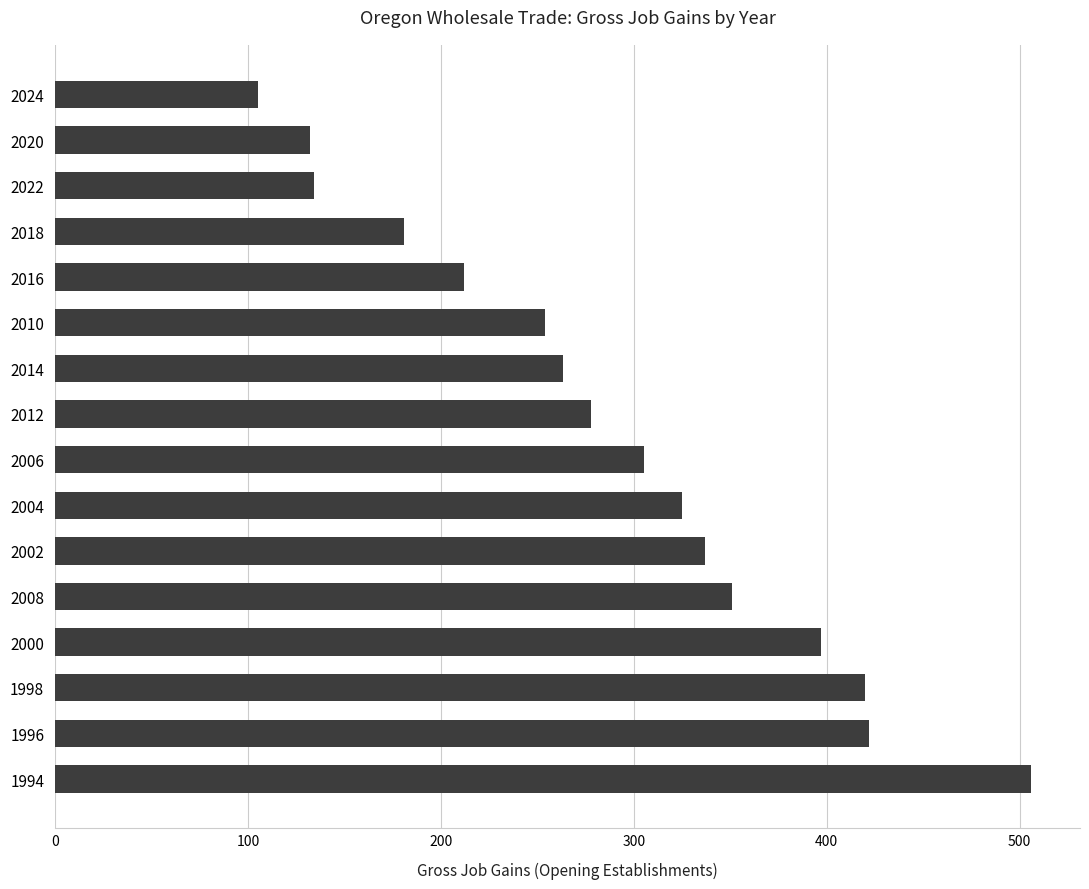

Which category has the lowest value across all series?

2024